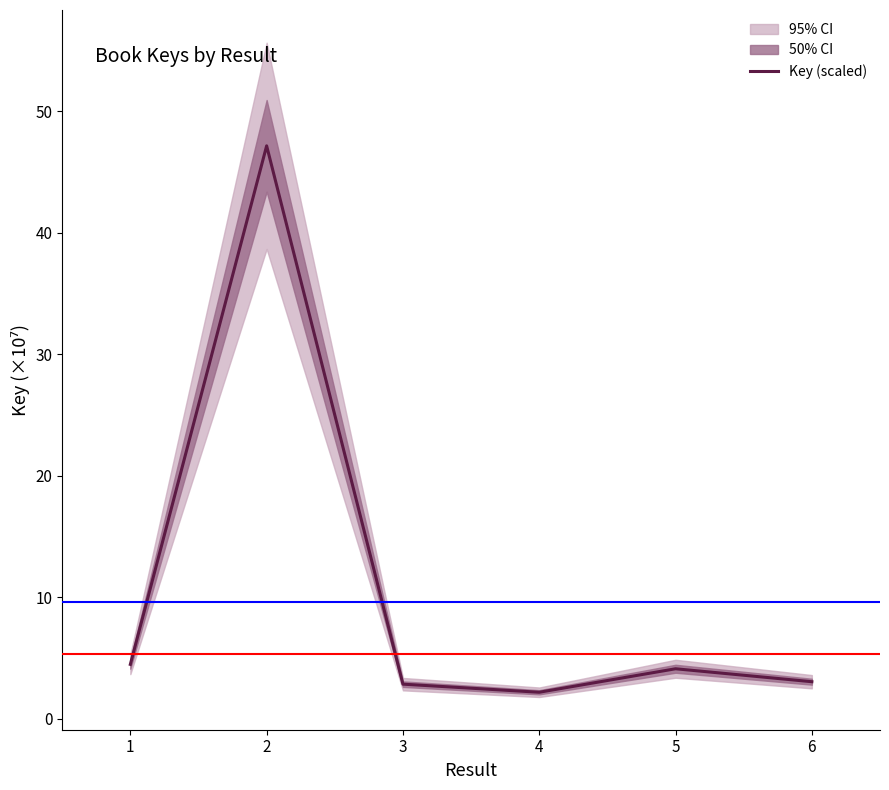

True or false: the data shows 2.0 at 6.

False